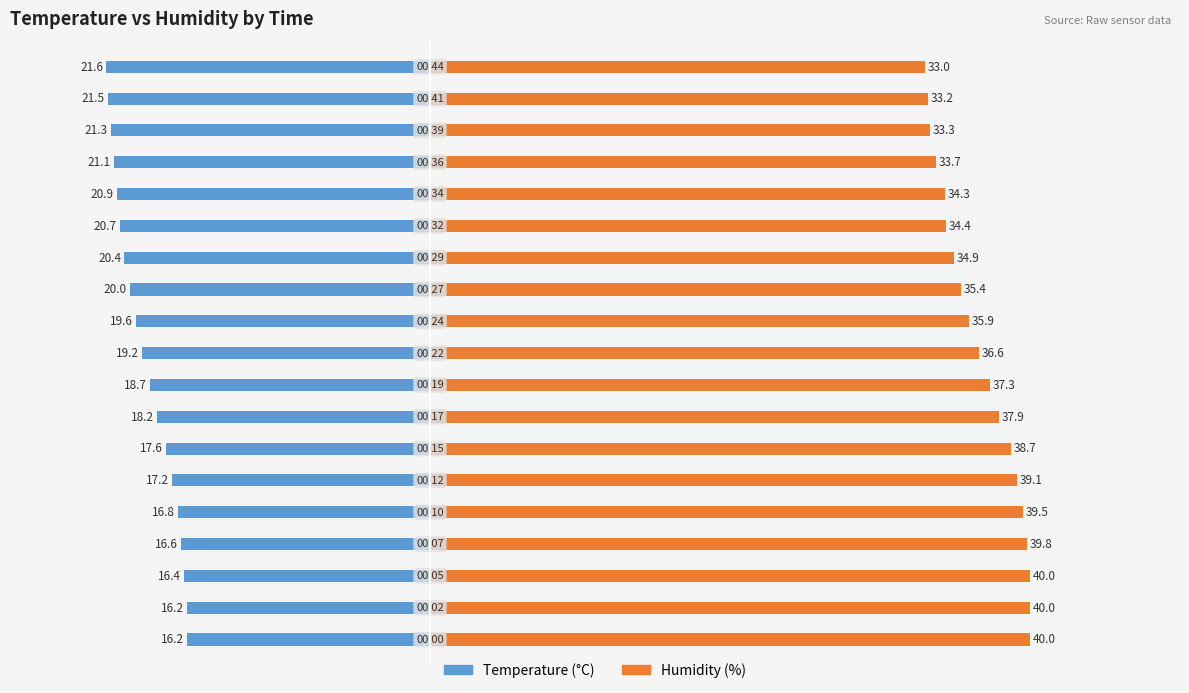

Is it true that Humidity (%) equals 16.1 at 7?

False